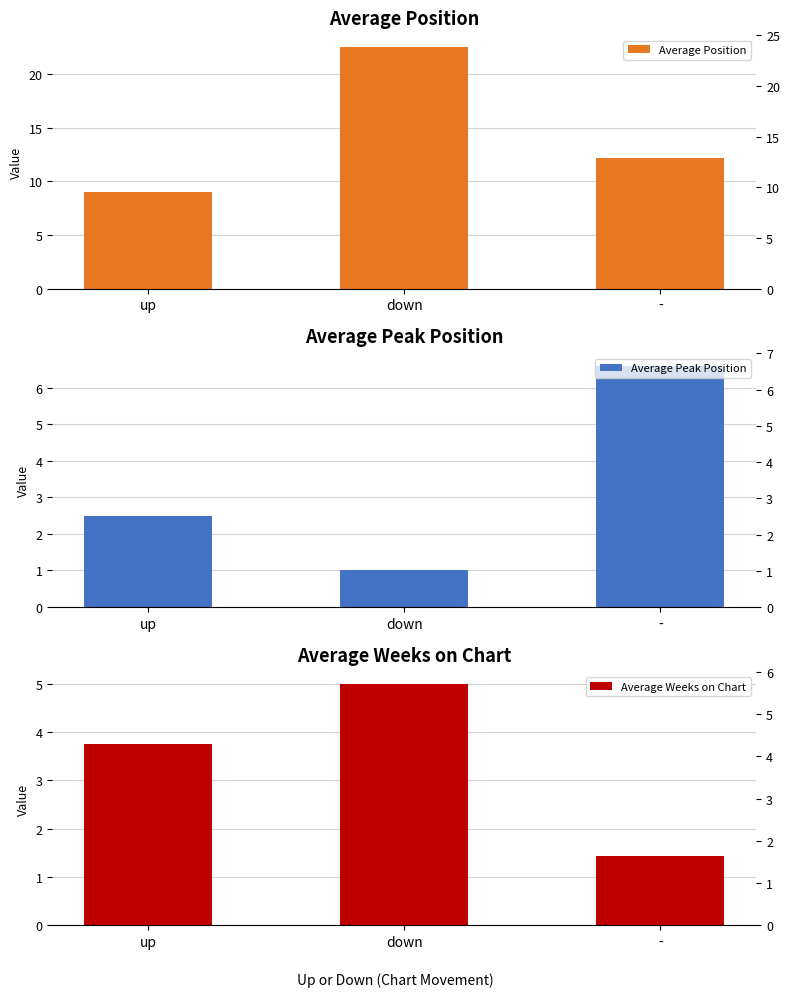

How many bars are there in total?

9